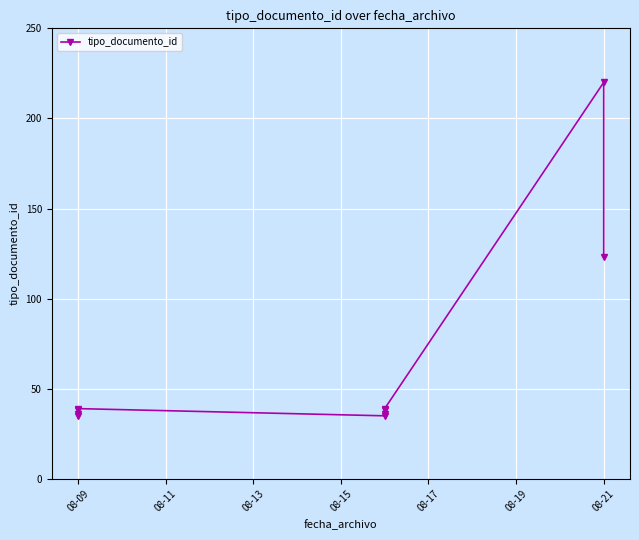

How many data points does each series have?

10